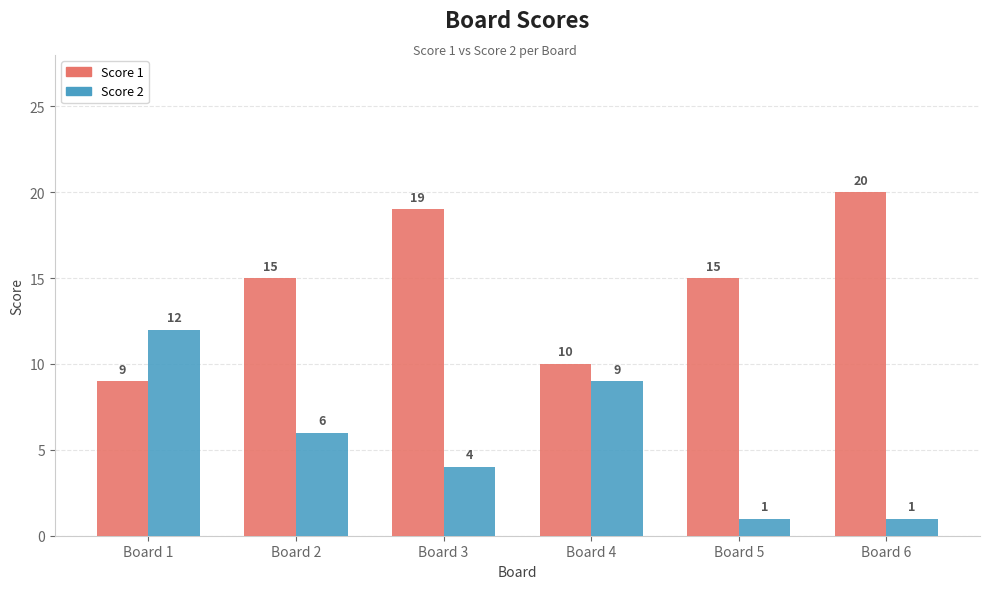

What is the difference between the maximum and minimum values in the Score 2 series?

11